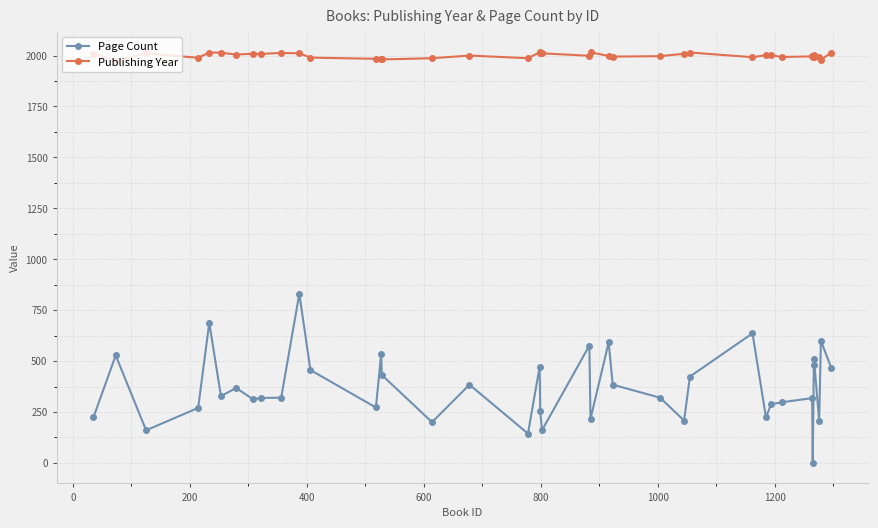

Rank the series by their maximum value, from lowest to highest.

Page Count, Publishing Year